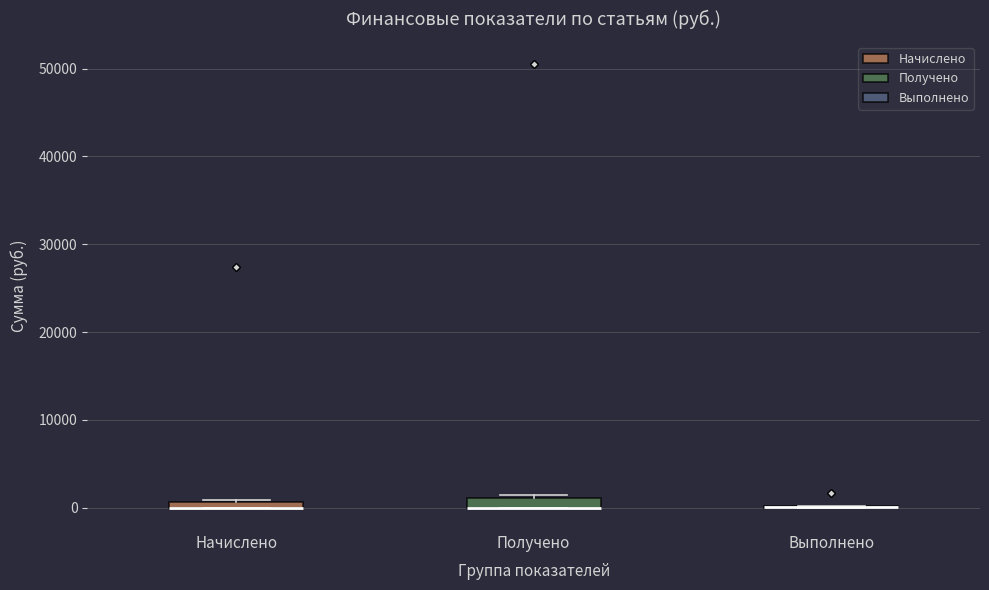

Where is the upper edge of the box for Начислено on the y-axis? The values are not printed on the chart, so give them approximately, as read against the axis.

1000